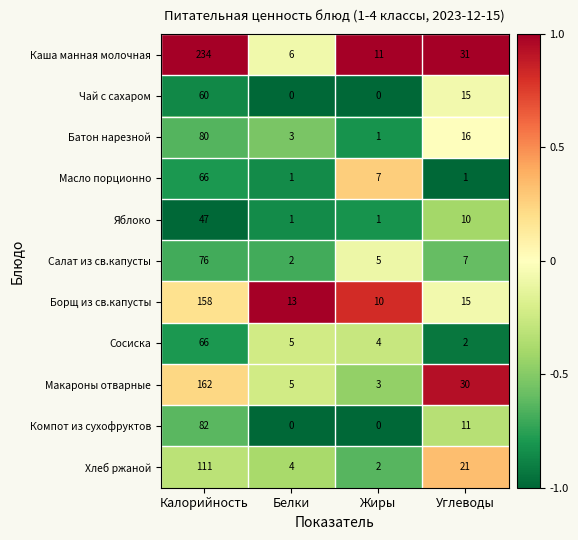

List the labels in order of Каша манная молочная value, largest first.

Калорийность, Углеводы, Жиры, Белки